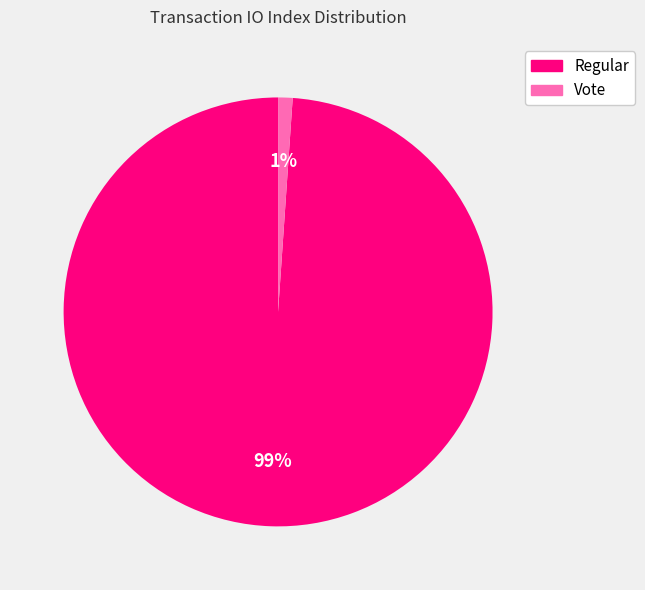

Does any single category account for the majority?

Yes